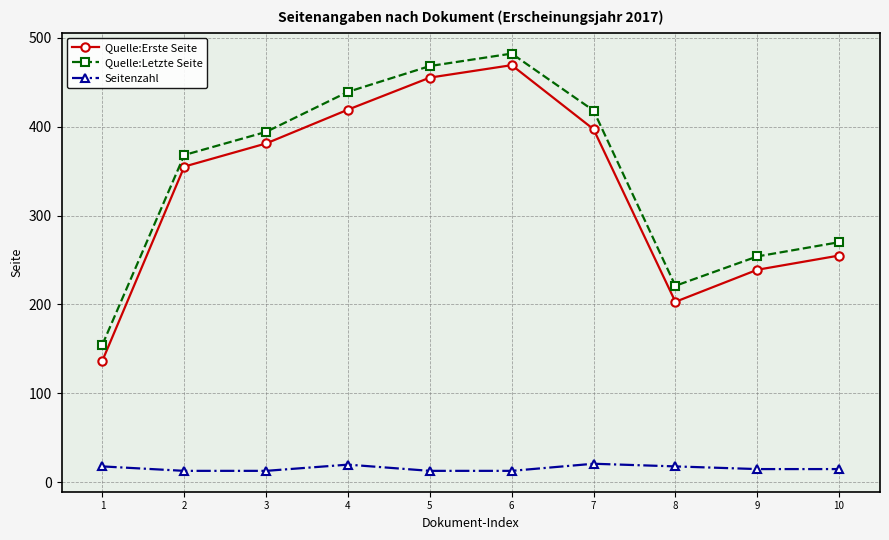

True or false: Quelle:Letzte Seite has more than 1 interior local peaks.

False